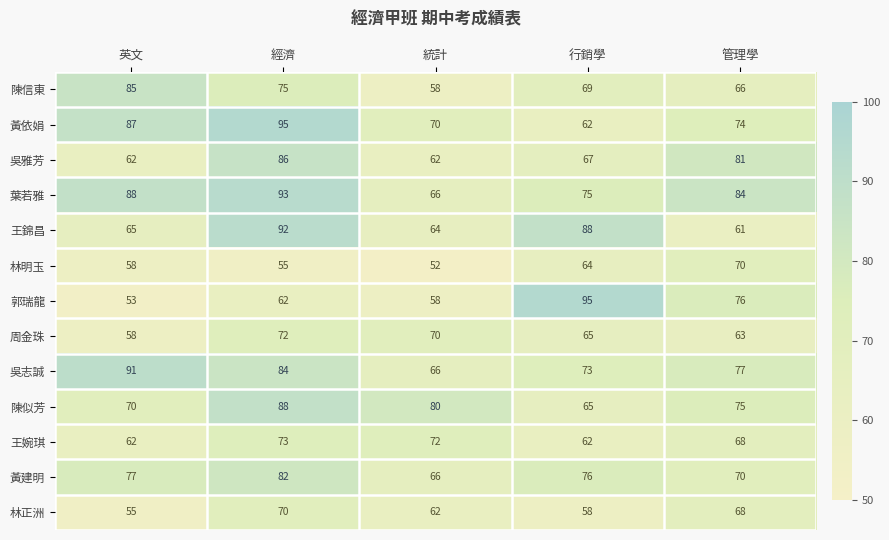

At which label does 葉若雅 reach its peak?

經濟